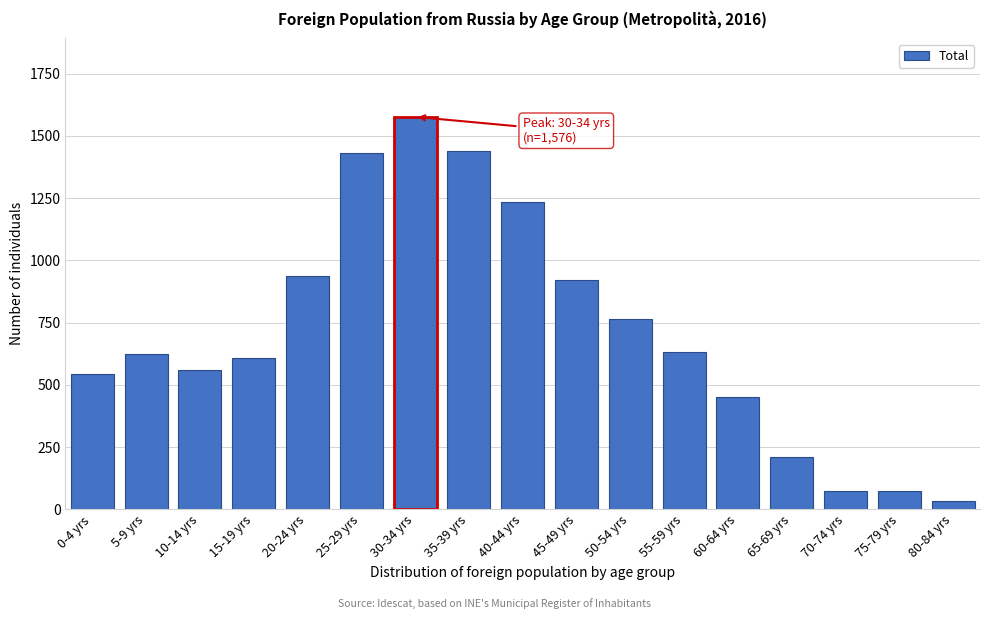

True or false: the data shows 211 at 65-69 yrs.

True